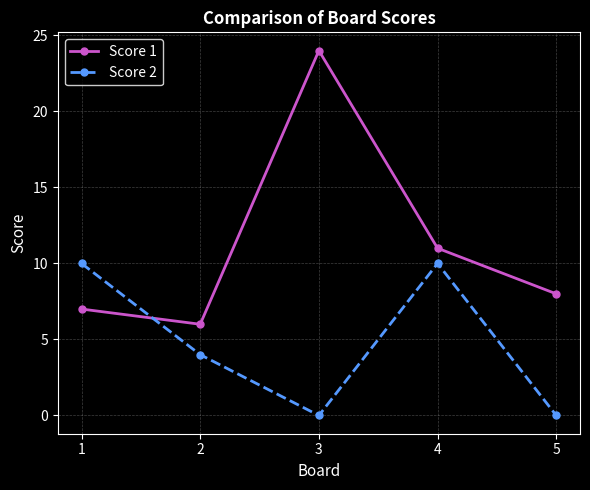

What is the value of the Score 1 point at the 5th from the left?

8